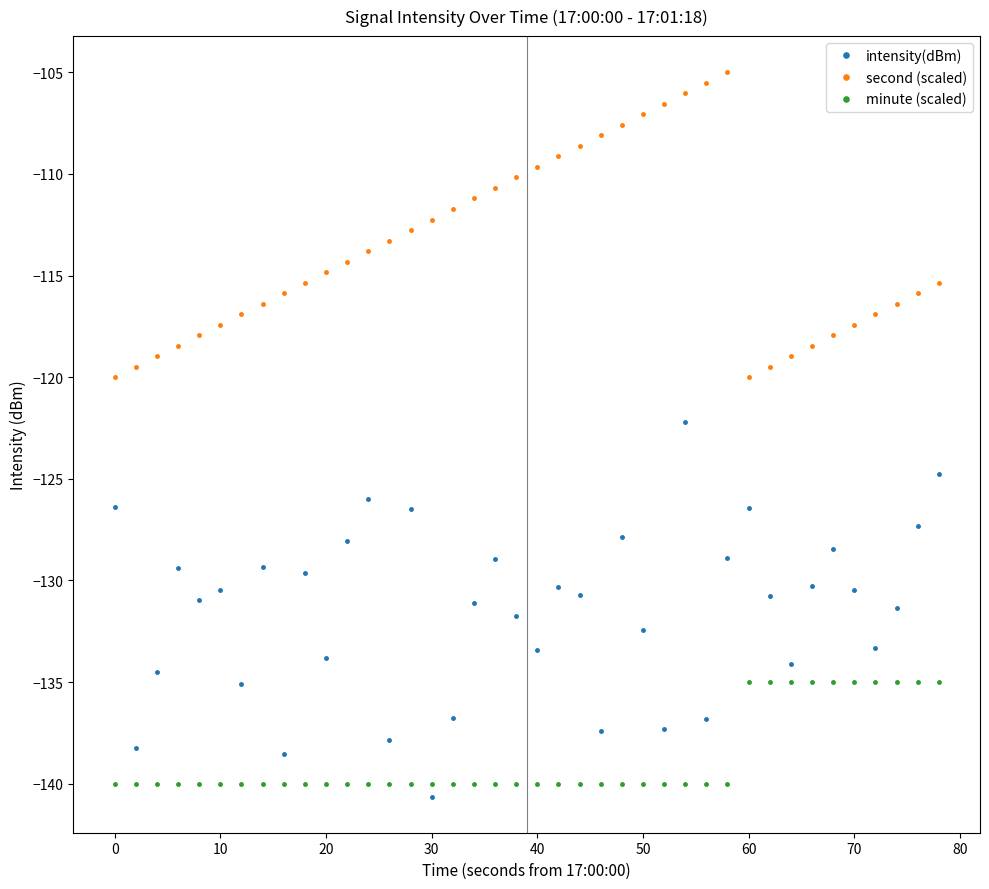

Which series has the largest total across all categories?

second (scaled)